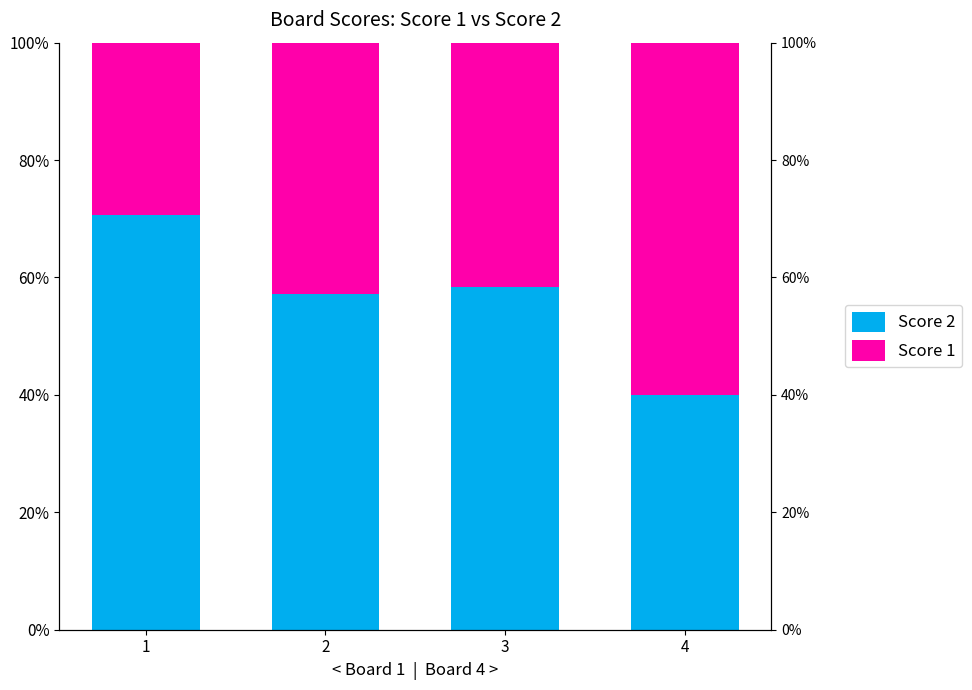

Rank the series by their maximum value, from highest to lowest.

Score 2, Score 1